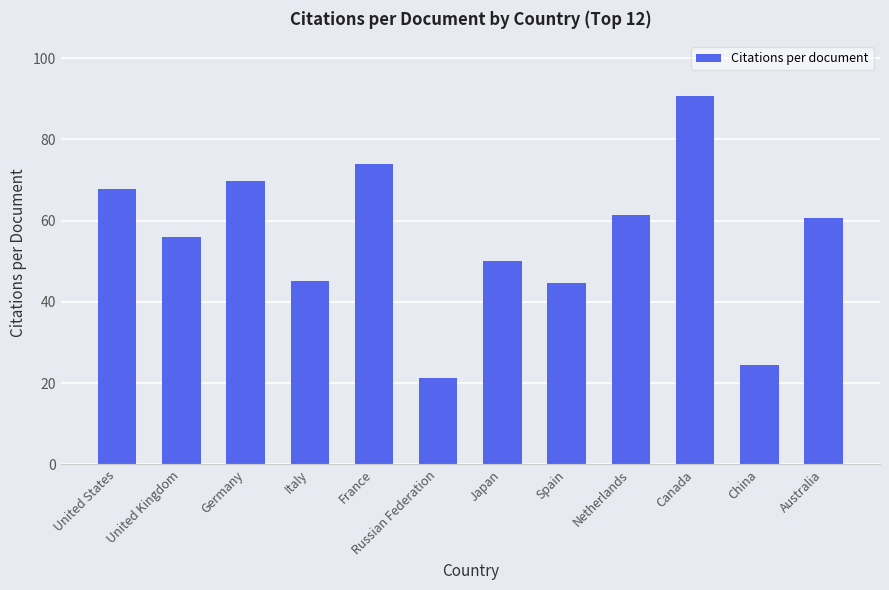

What is the change in value from France to Australia?

-13.3